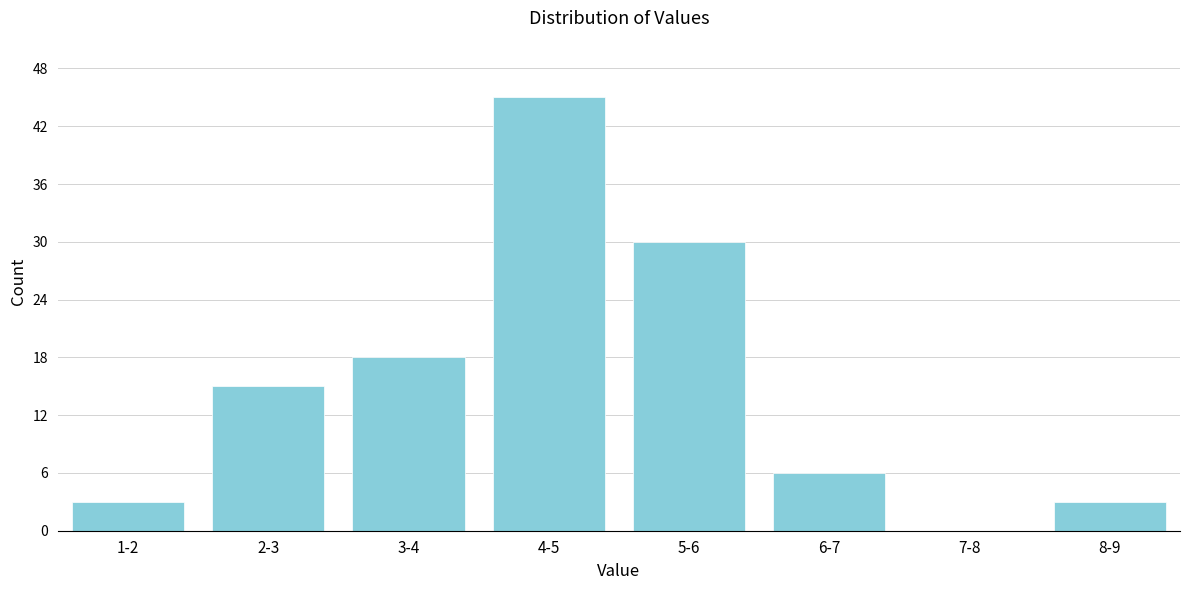

Reading left to right, extract all data points from this chart.

1-2=3	2-3=15	3-4=18	4-5=45	5-6=30	6-7=6	7-8=0	8-9=3